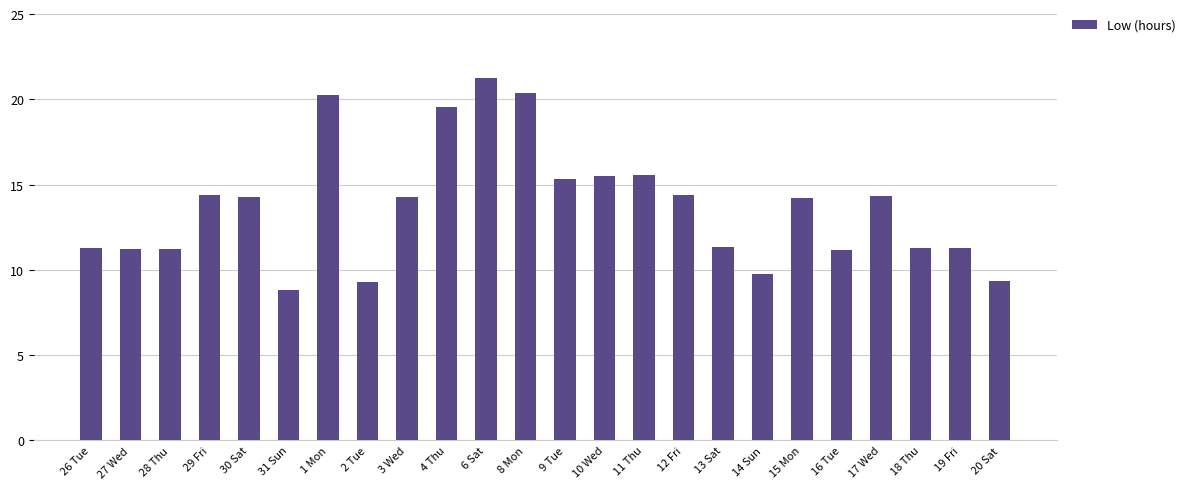

What is the change in value from 16 Tue to 18 Thu?

+0.1